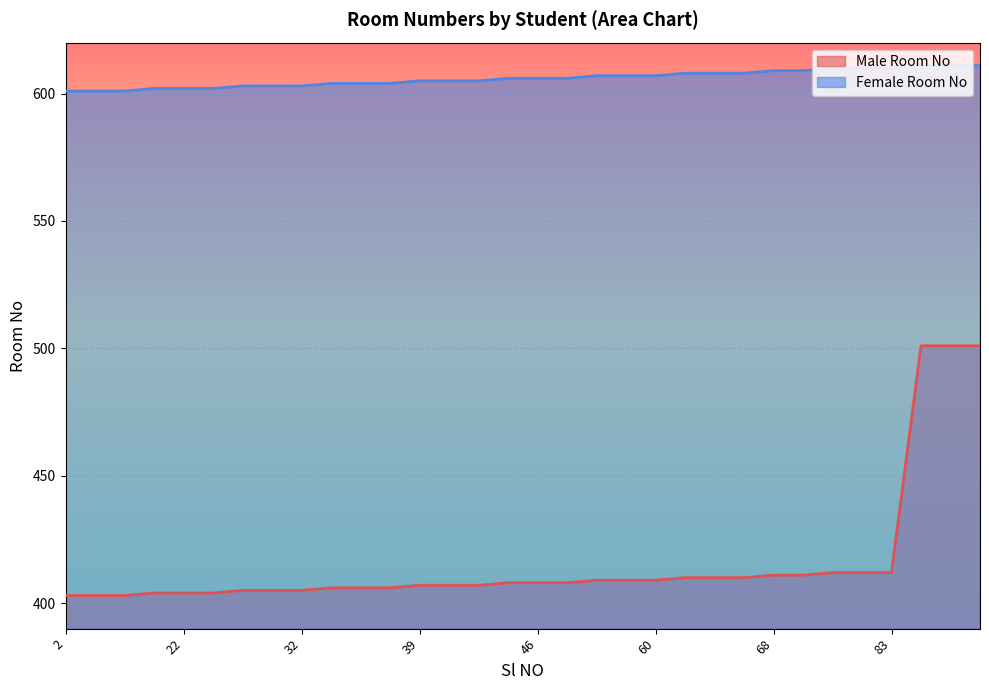

How many values in the Male Room No series exceed 408?

14